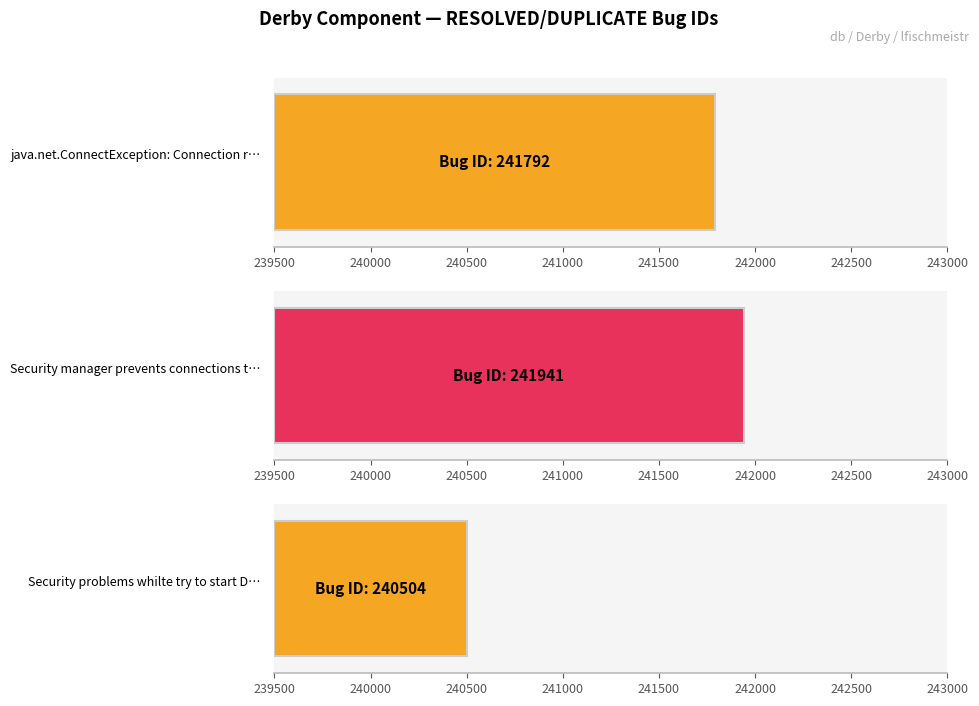

What is the change in value from 241792 - java.net.ConnectException to 241941 - Security manager prevents?

+149